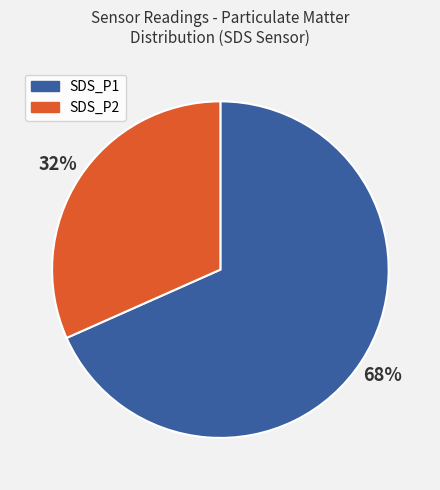

Is it true that SDS_P2 is 38% of the pie?

False